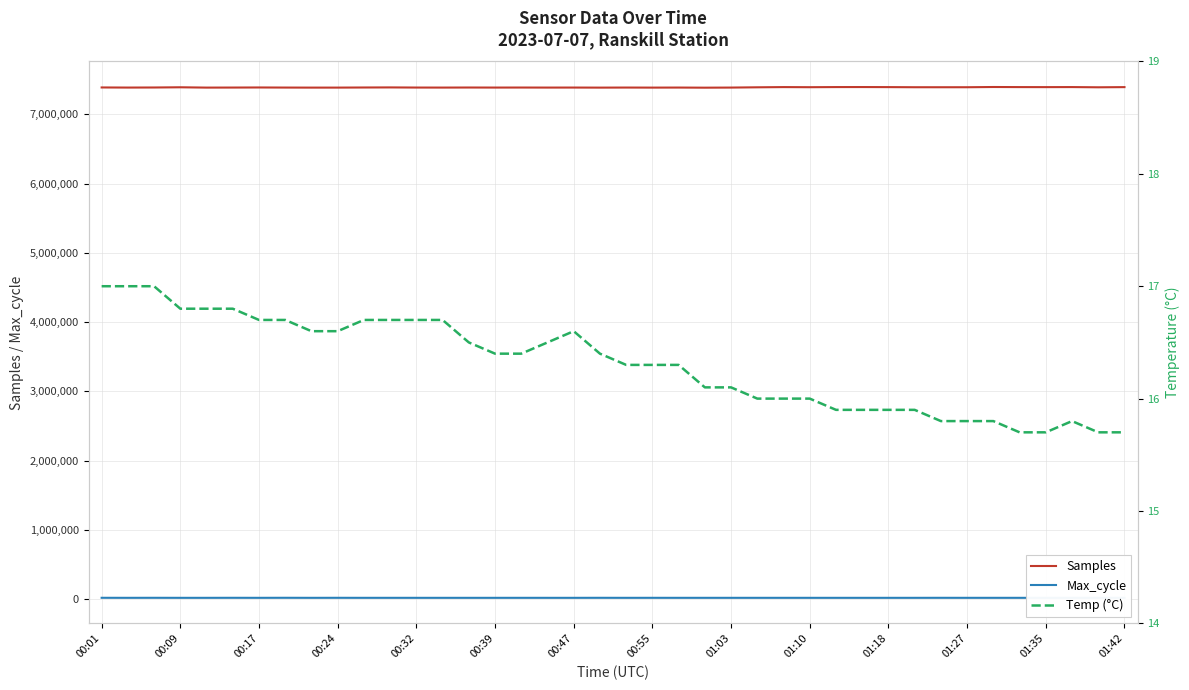

How many lines are shown in the chart?

3